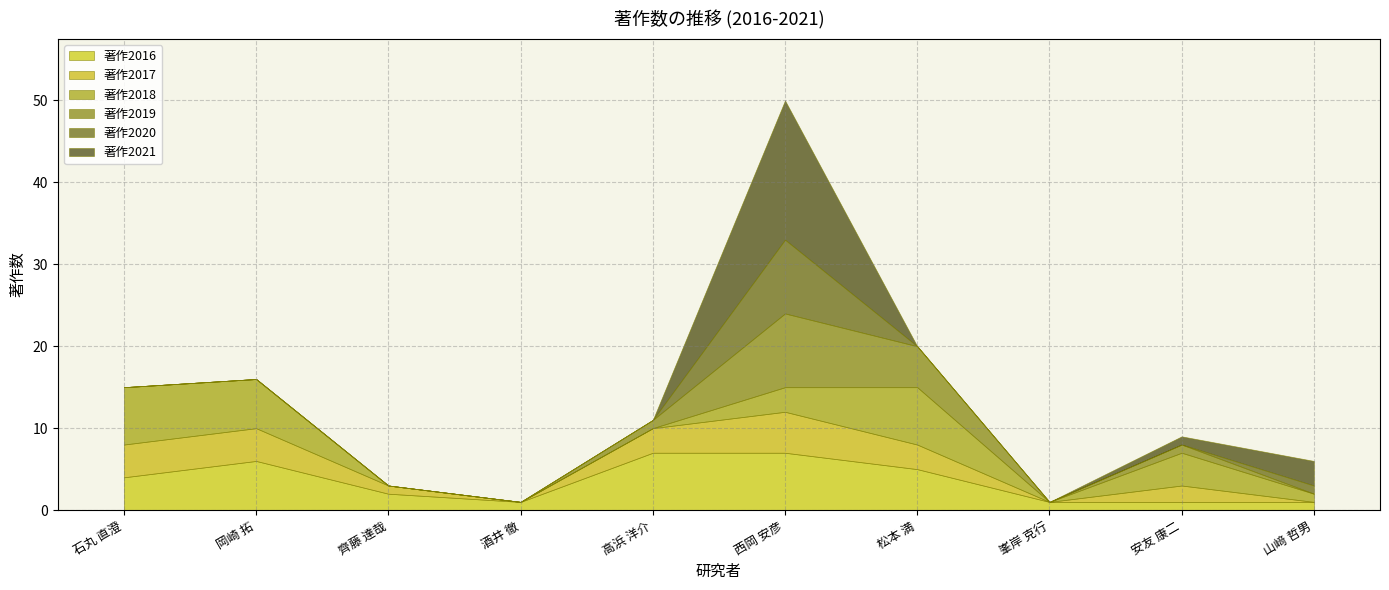

What position from the right is 酒井 徹?

7